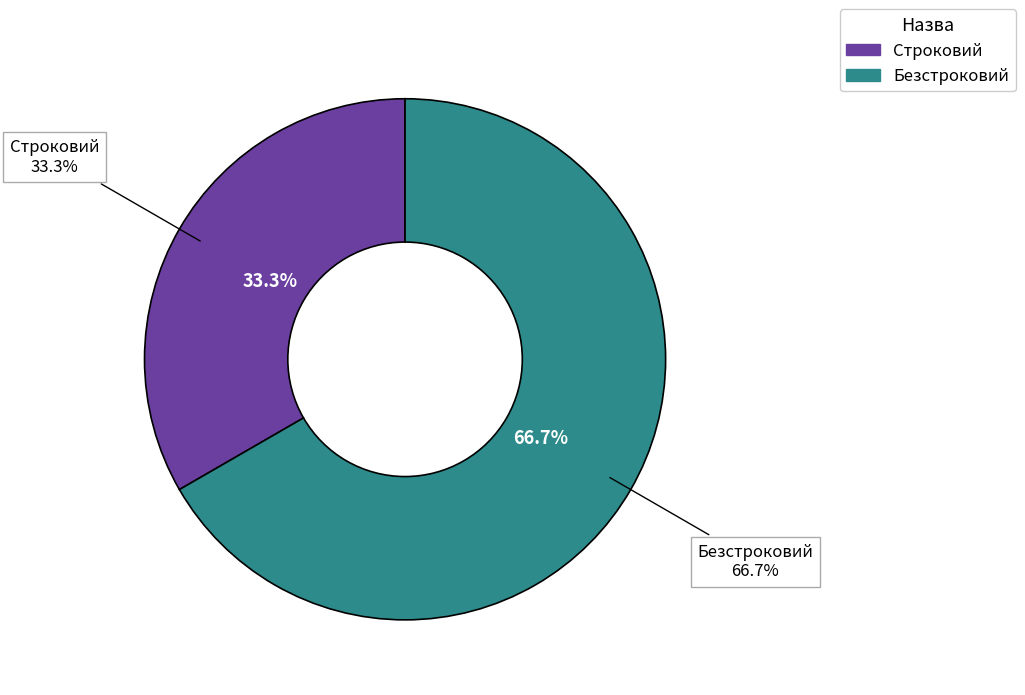

To the nearest percent, what percentage of the pie is Строковий?

33%